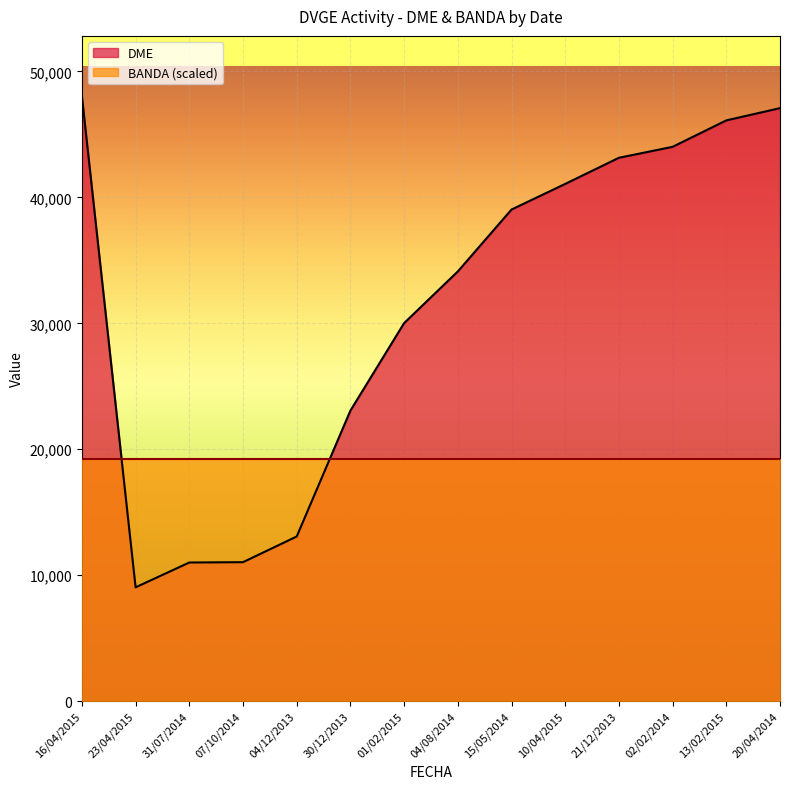

Approximately how many times larger is the value at 04/08/2014 compared to 02/02/2014?

0.8